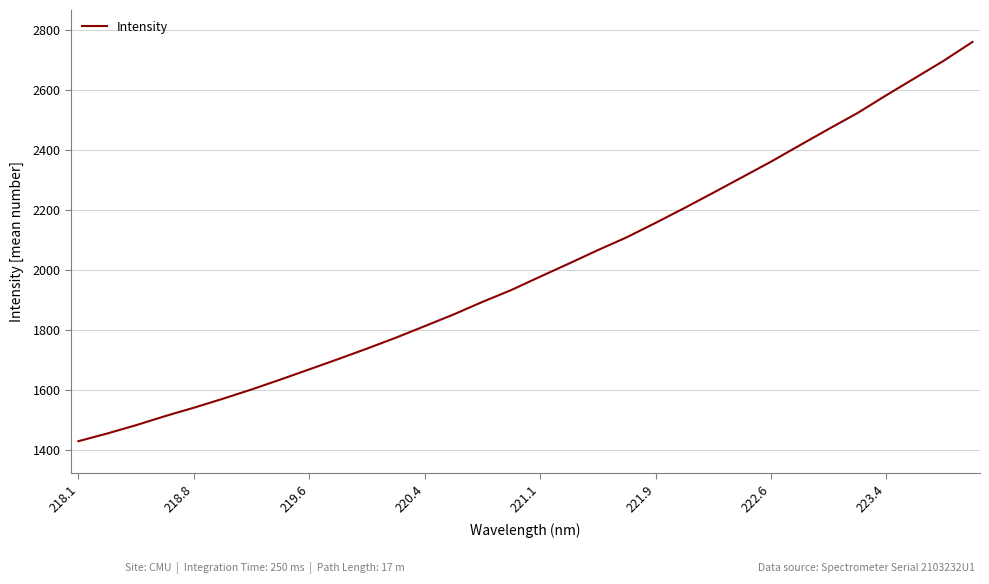

What is the greatest value displayed?

2760.6